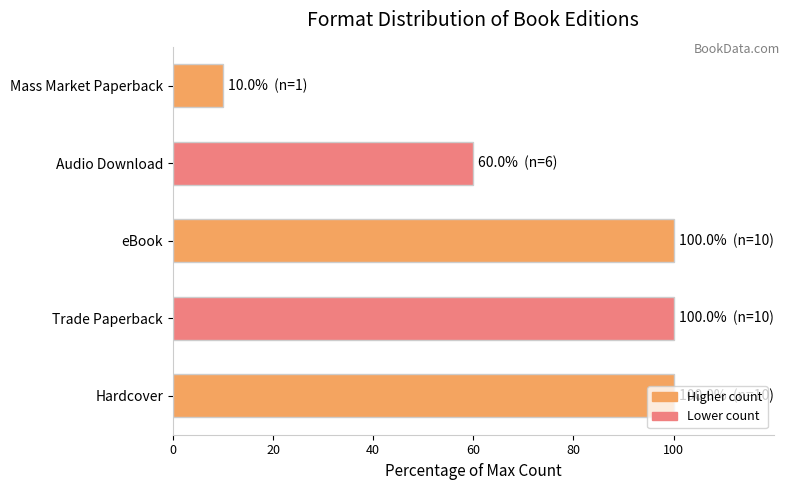

Is it true that the value at Mass Market Paperback is 10?

True